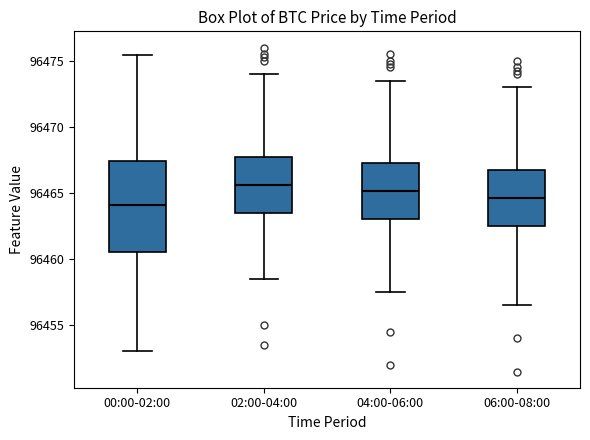

Where does the median line of the box for 04:00-06:00 sit on the y-axis? The values are not printed on the chart, so give them approximately, as read against the axis.

96465.0